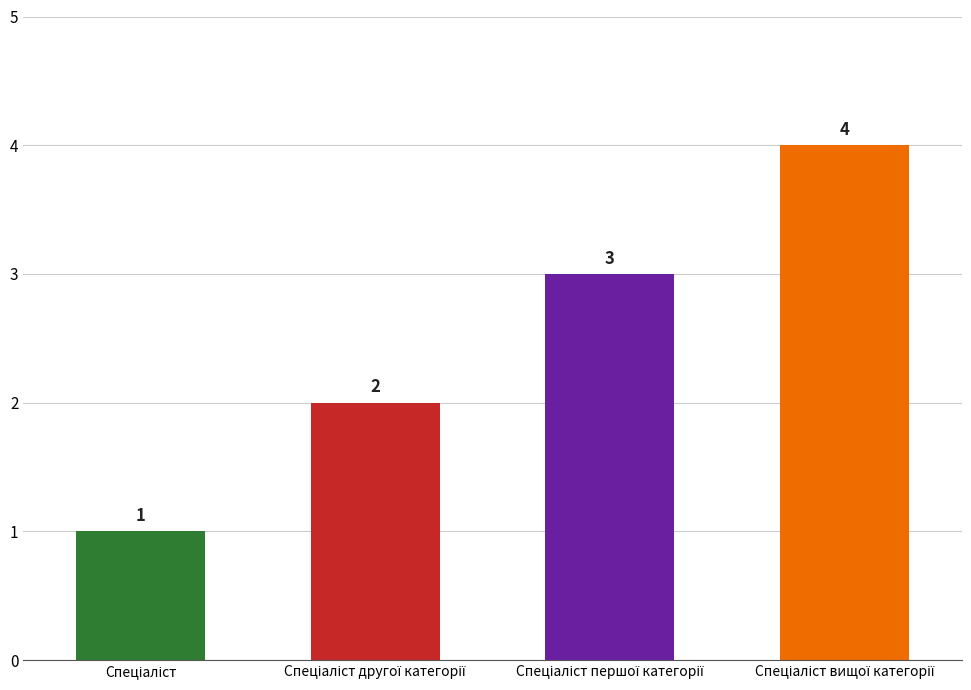

How many values are between 2 and 4?

3